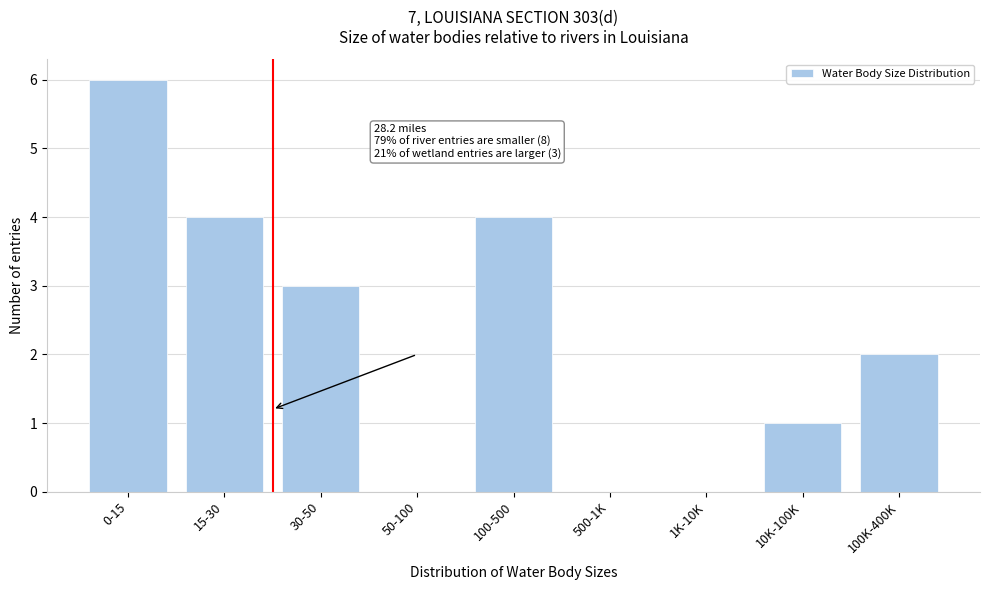

Reading left to right, what are all the values shown in this chart?

0-15=6	15-30=4	30-50=3	50-100=0	100-500=4	500-1K=0	1K-10K=0	10K-100K=1	100K-400K=2